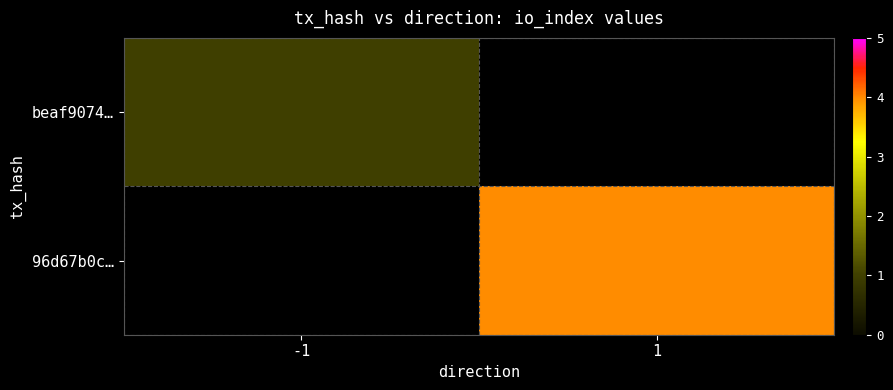

At which category does the chart reach its peak across all series?

1